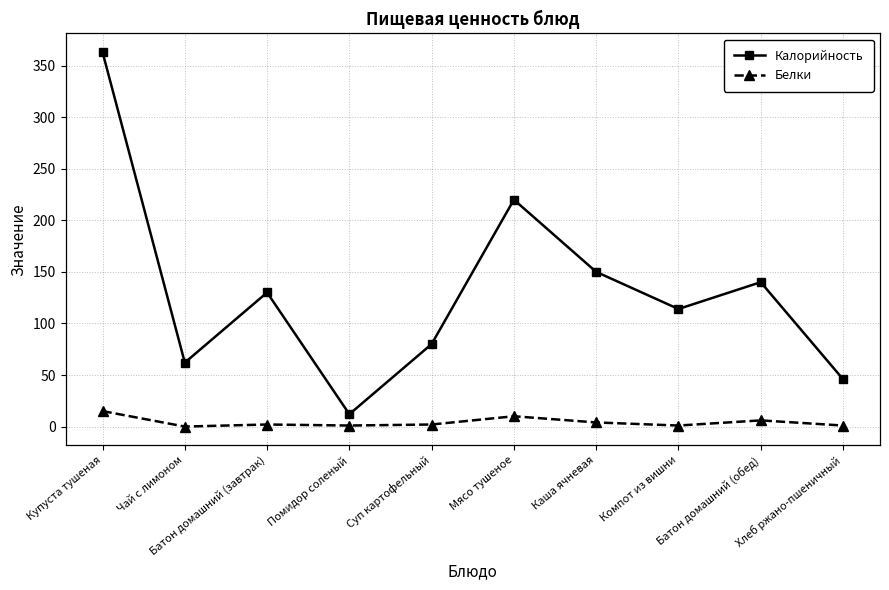

At which label does Калорийность reach its minimum?

Помидор соленый